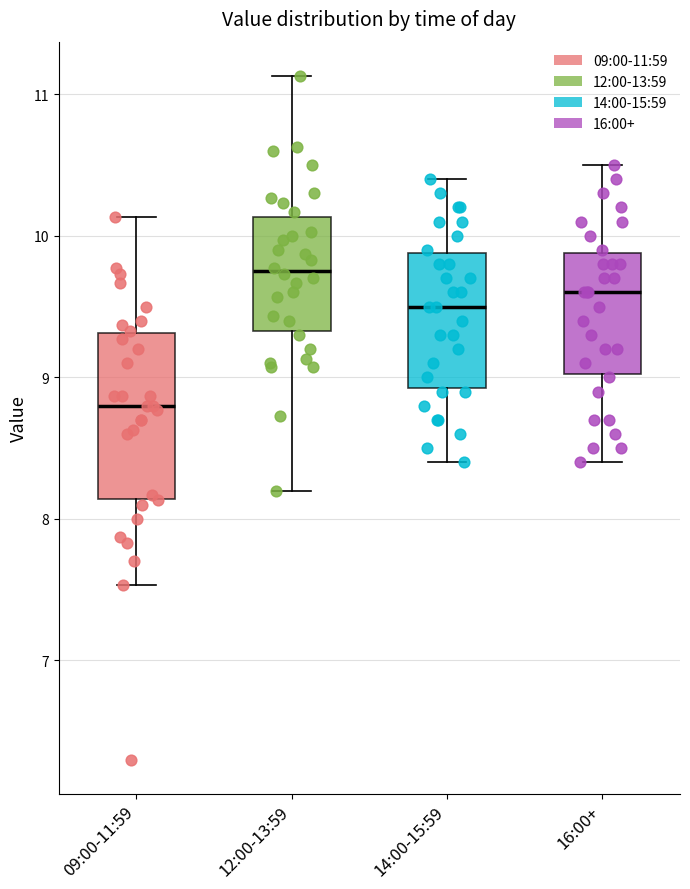

Reading left to right, transcribe this box plot: for each box, give where its median line is, the range the box spans, and where its two whiskers end, as read against the y-axis. The values are not printed on the chart, so give them approximately, as read against the axis.

09:00-11:59: median 8.8, box 8.1 to 9.3, whiskers 7.5 to 10.1
12:00-13:59: median 9.8, box 9.3 to 10.1, whiskers 8.2 to 11.1
14:00-15:59: median 9.5, box 8.9 to 9.9, whiskers 8.4 to 10.4
16:00+: median 9.6, box 9.0 to 9.9, whiskers 8.4 to 10.5